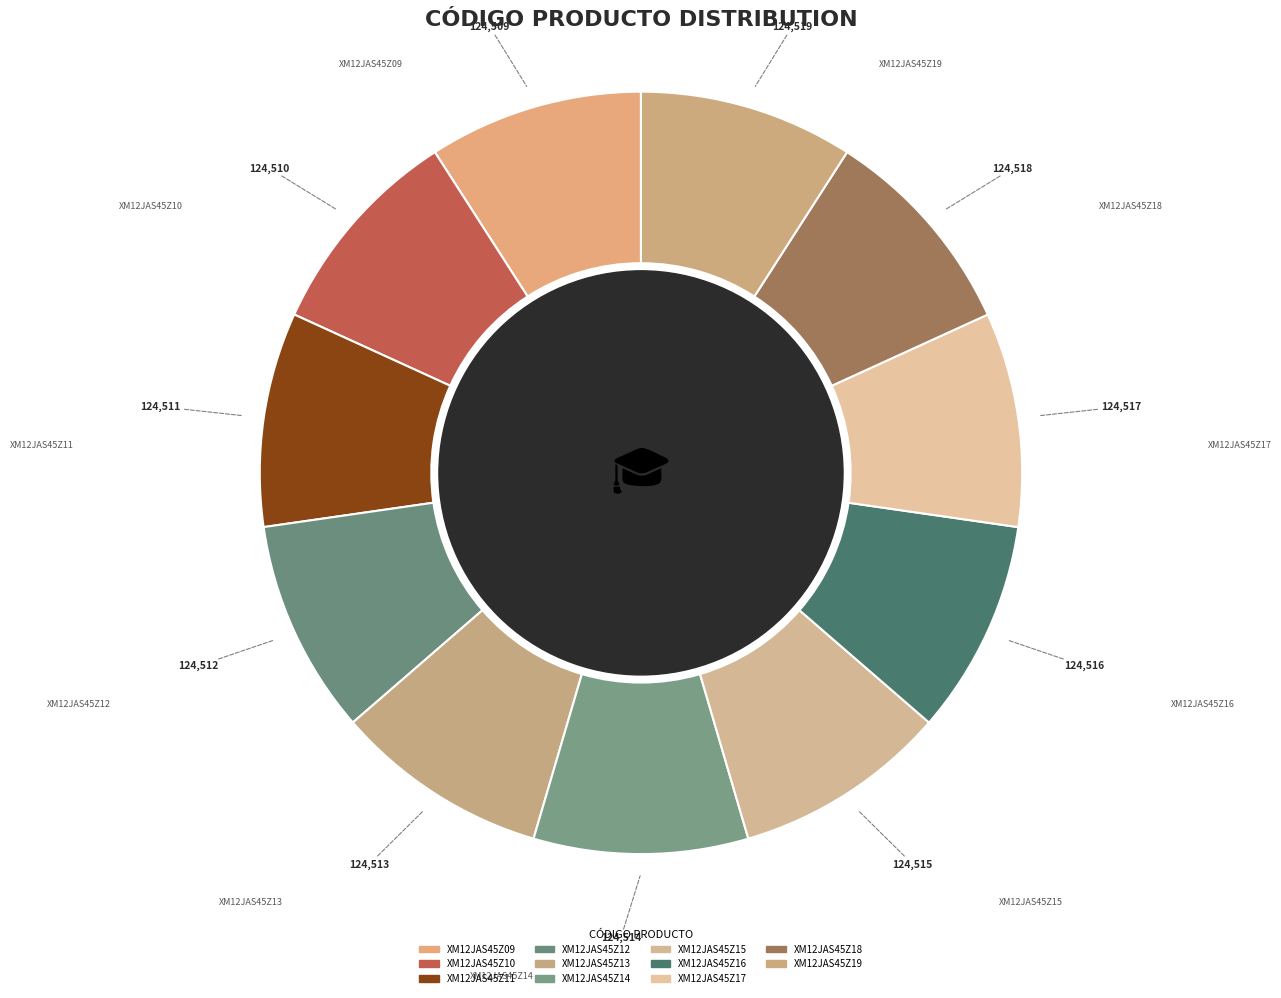

How many segments does this pie chart have?

11